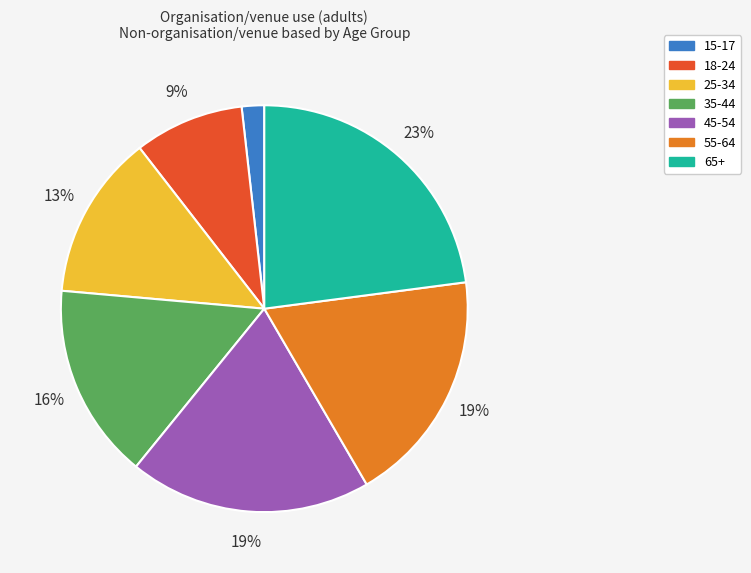

How many slices are in this pie chart?

7